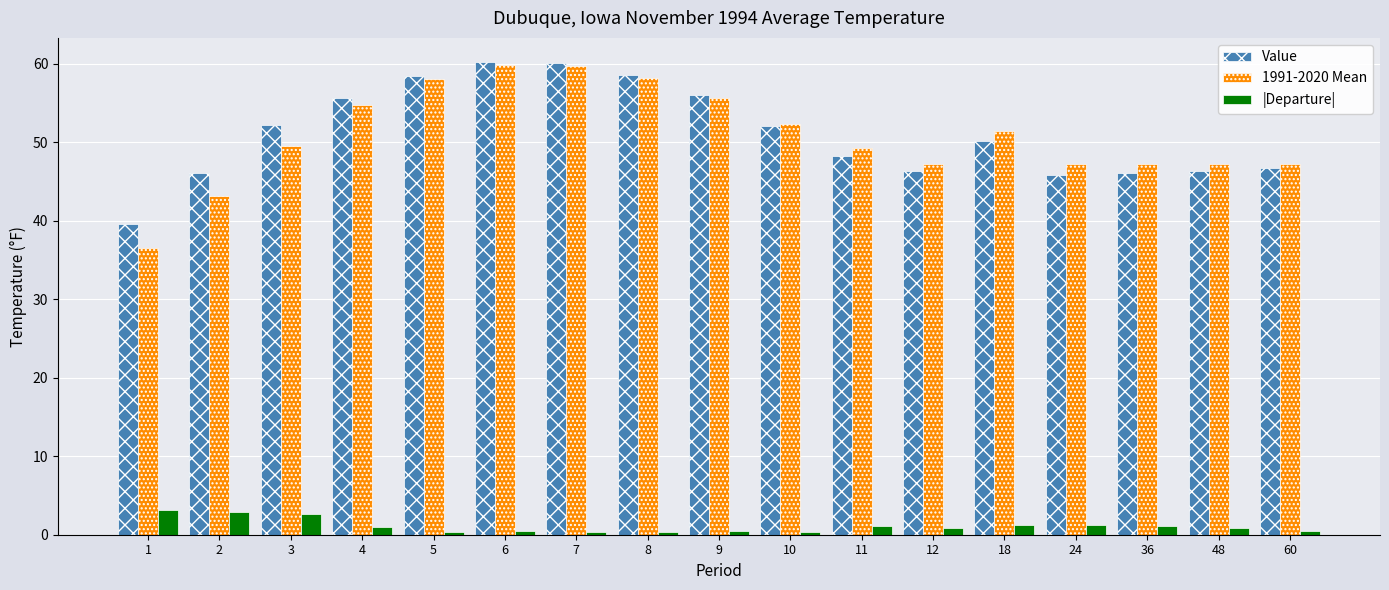

What is the difference between the maximum and minimum values in the |Departure| series?

2.8